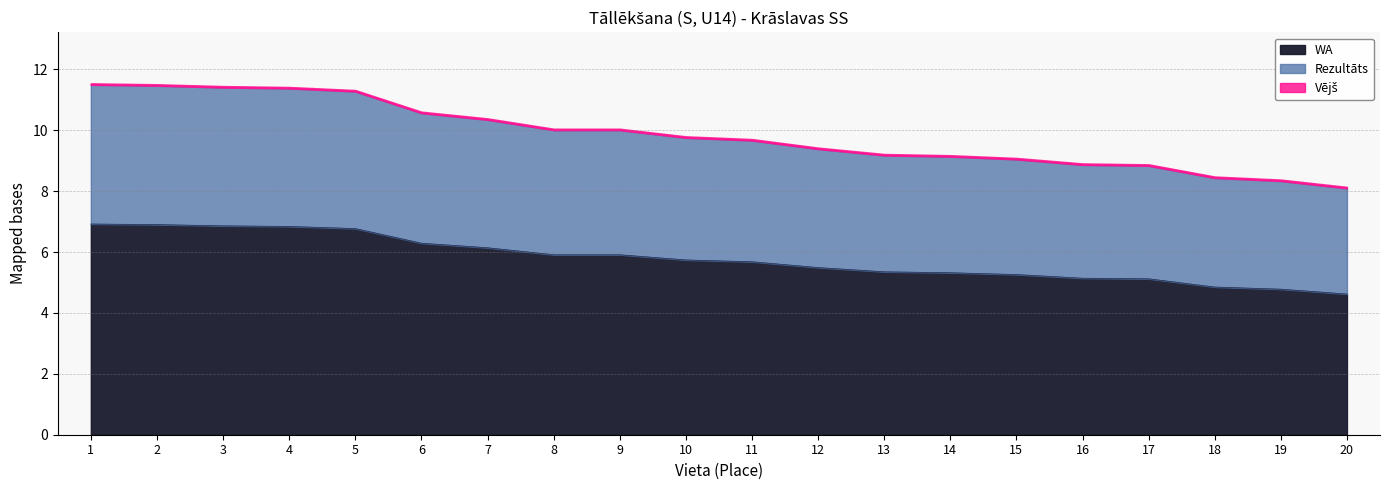

Reading left to right, what are all the values shown in this chart?

Rezultāts: 1=11.5	2=11.5	3=11.4	4=11.4	5=11.3	6=10.6	7=10.3	8=10.0	9=10.0	10=9.8	11=9.7	12=9.4	13=9.2	14=9.1	15=9.0	16=8.9	17=8.8	18=8.4	19=8.3	20=8.1
WA: 1=6.9	2=6.9	3=6.9	4=6.8	5=6.8	6=6.3	7=6.1	8=5.9	9=5.9	10=5.7	11=5.7	12=5.5	13=5.3	14=5.3	15=5.3	16=5.1	17=5.1	18=4.8	19=4.8	20=4.6